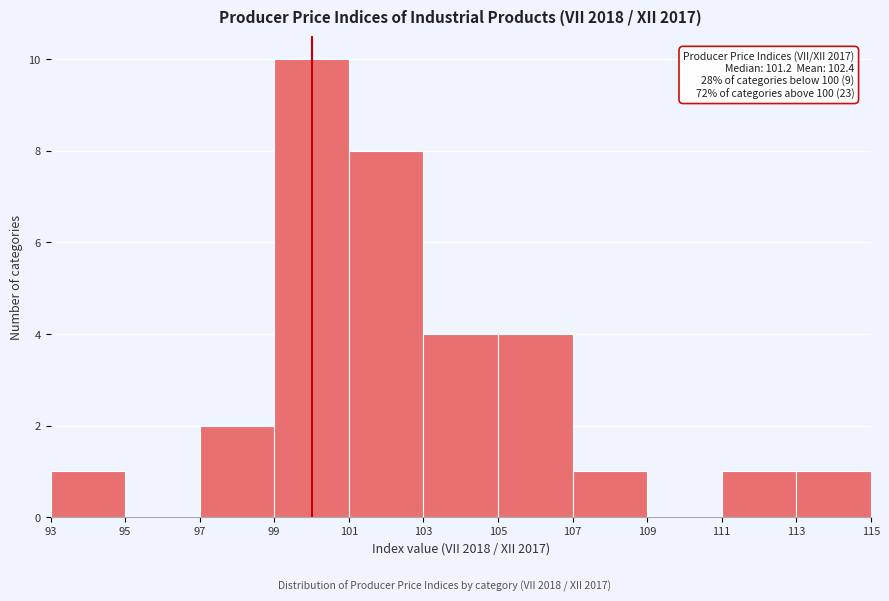

Which range on the x-axis has the tallest bar?

99 to 101